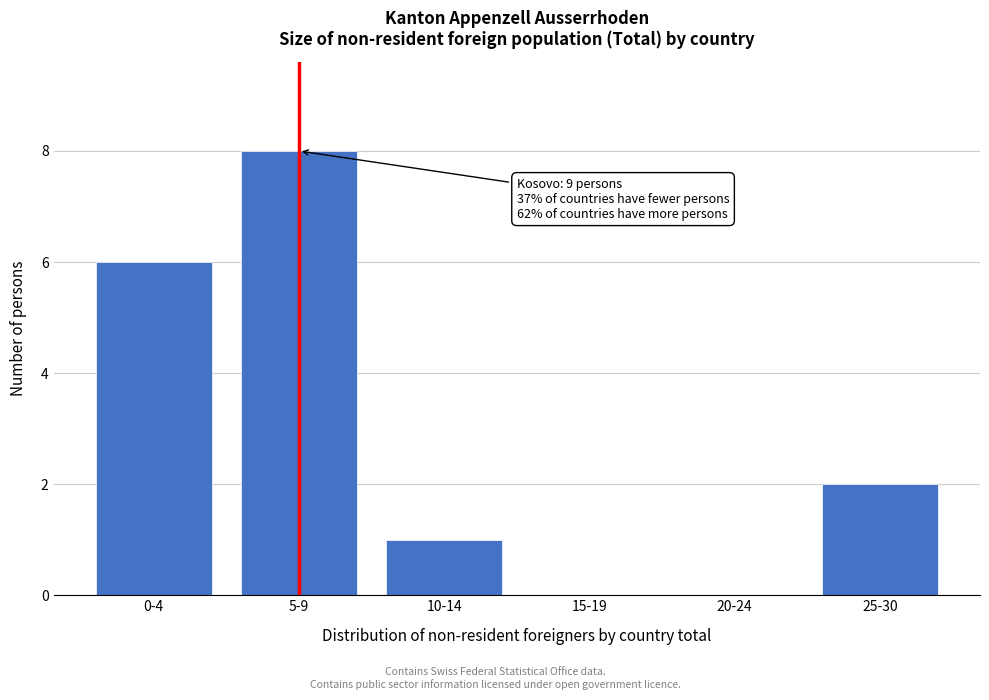

Reading left to right, extract all data points from this chart.

0-4=6	5-9=8	10-14=1	15-19=0	20-24=0	25-30=2